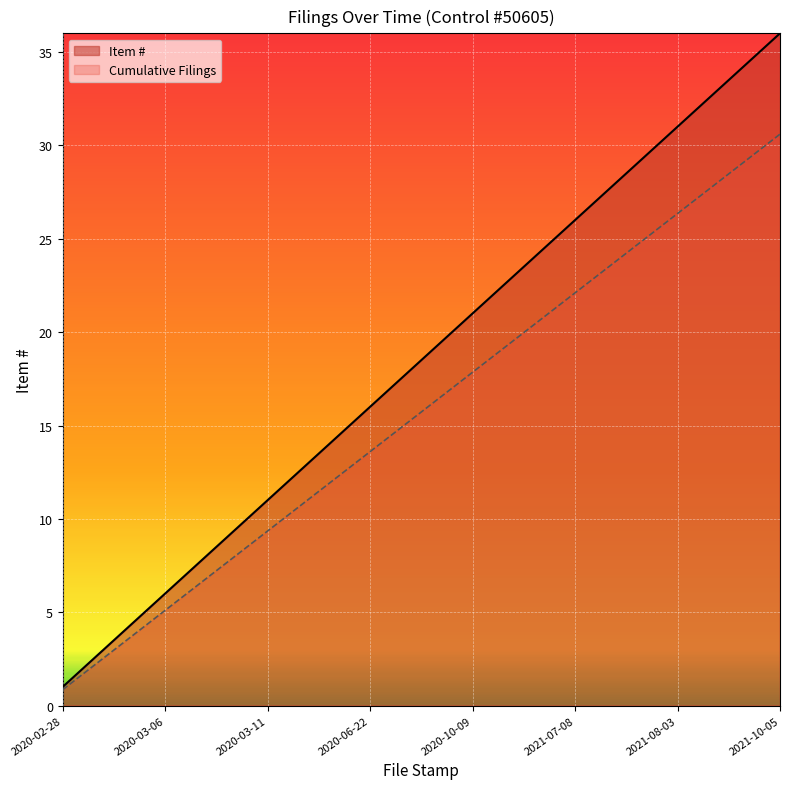

True or false: Item # has more than 0 interior local peaks.

False